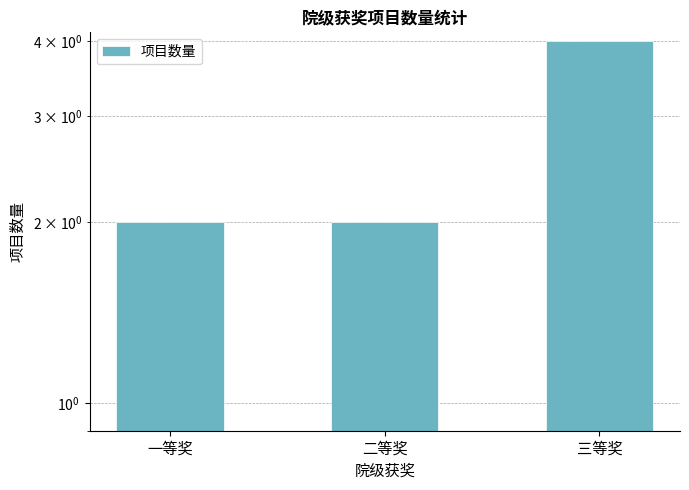

Are the bars horizontal?

No